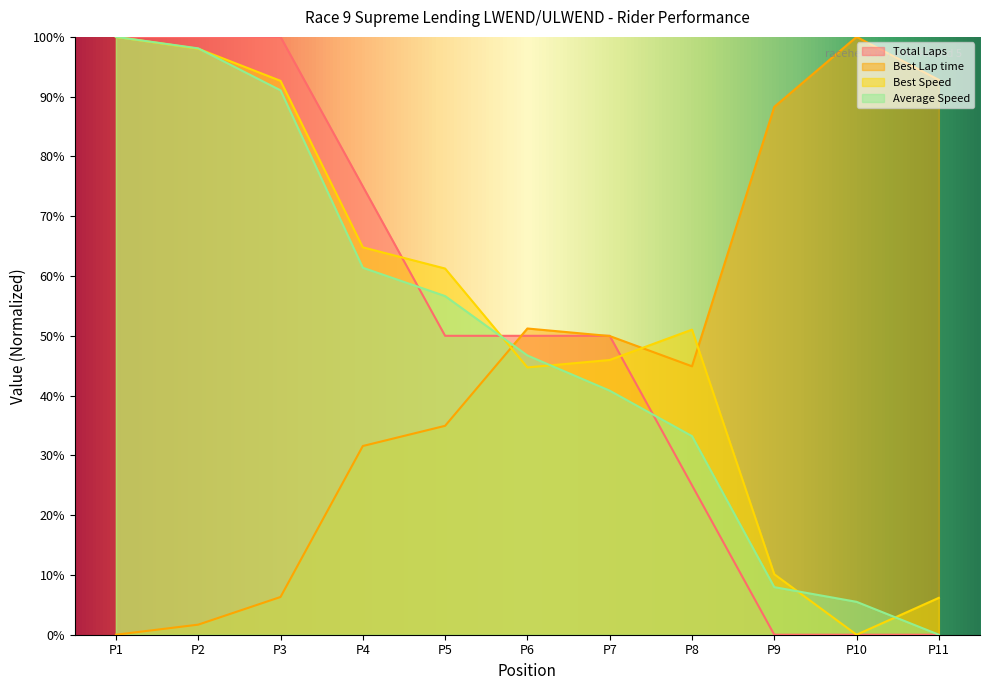

How many categories are shown in the chart?

11